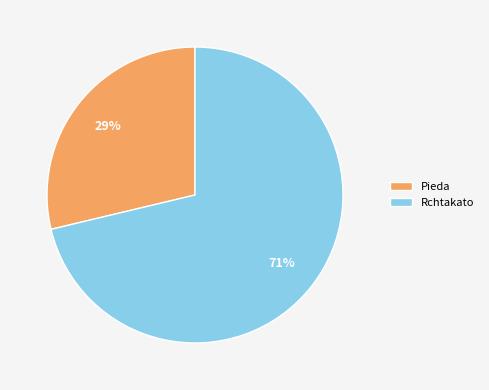

Which slice is the largest?

Rchtakato